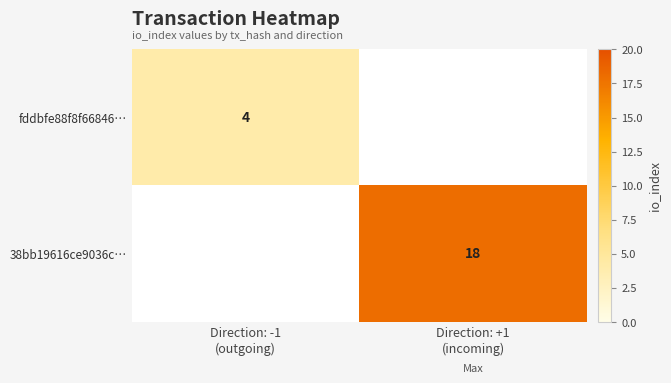

Which series has the largest range (max minus min)?

fddbfe88f8f66846…